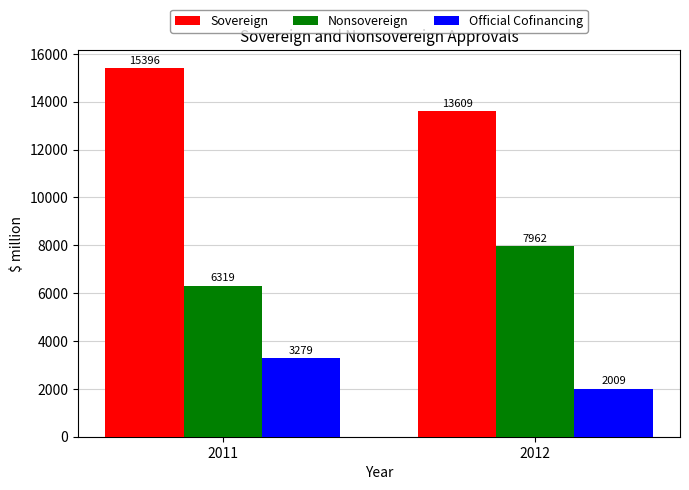

Which series changed the most between 2011 and 2012?

Sovereign